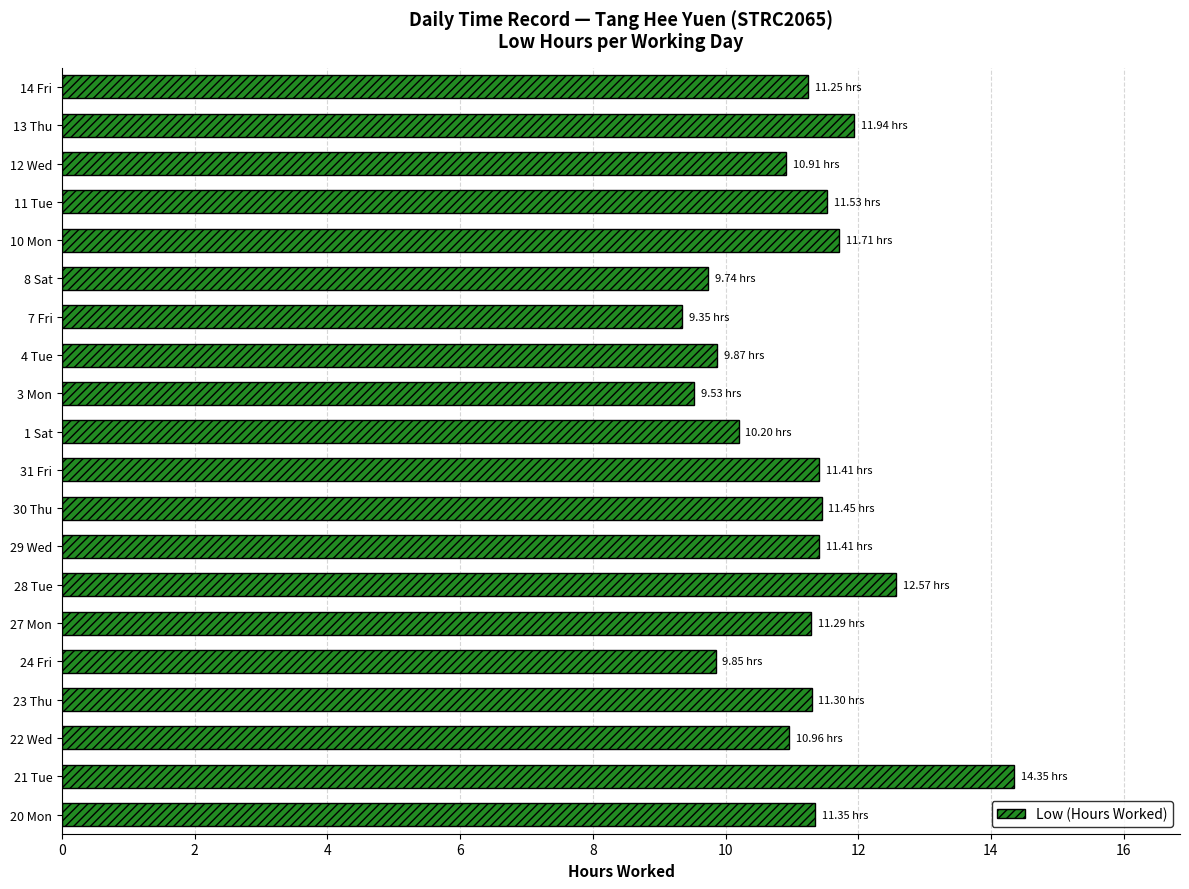

Approximately how many times larger is the value at 10 Mon compared to 20 Mon?

1.0